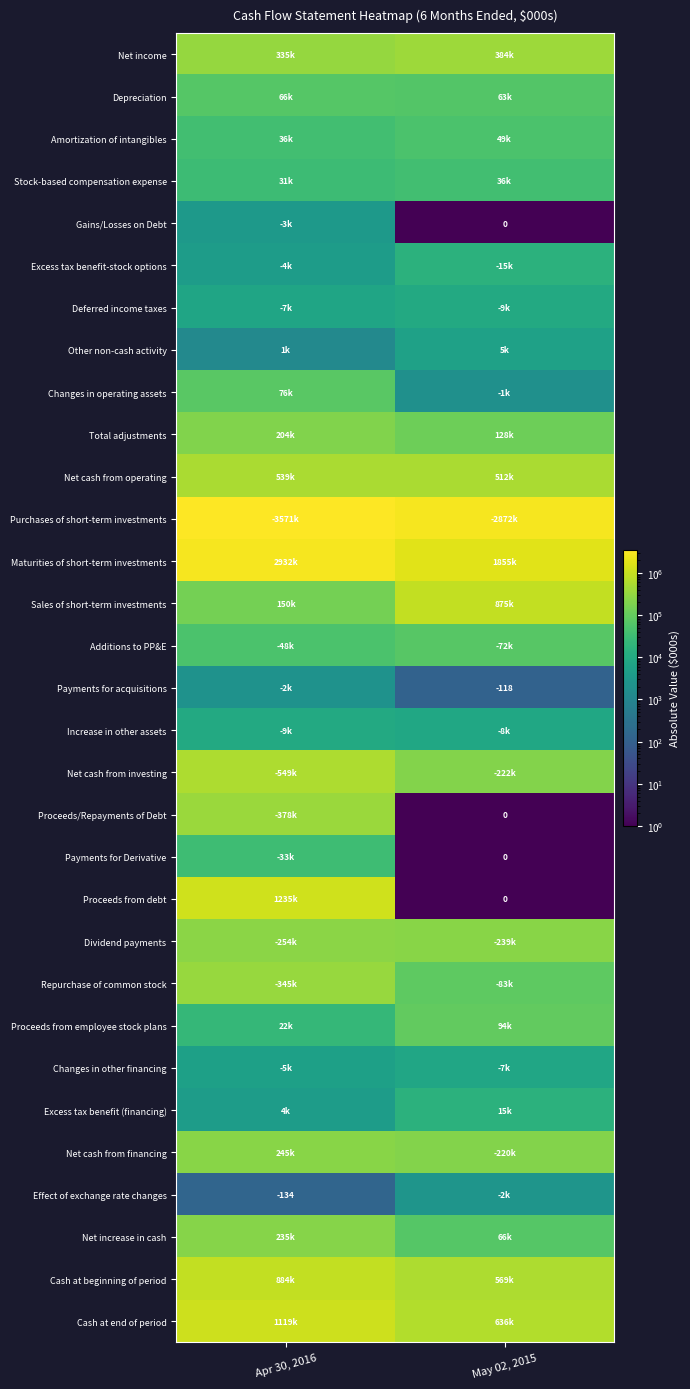

Which category has the lowest value across all series?

May 02, 2015